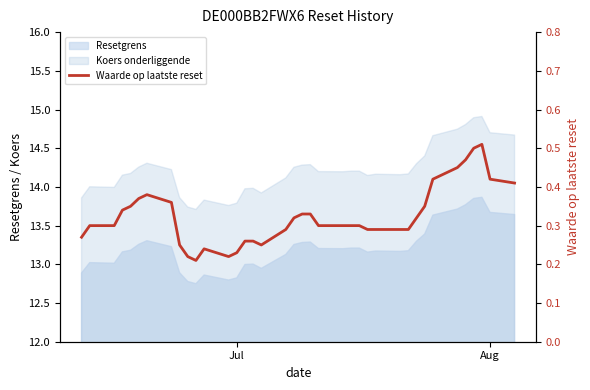

True or false: the data has more than 2 interior local peaks.

True